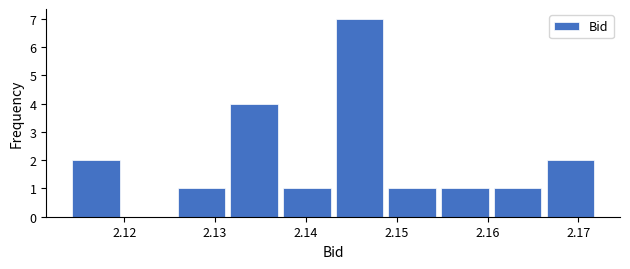

How tall is the bar that spans 2.131 to 2.137 on the x-axis? Neither the bar edges nor the heights are printed on the chart, so give them approximately, as read against the axes.

4